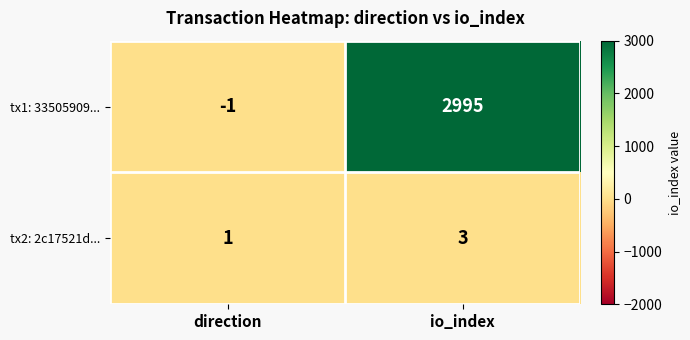

Count the number of data series in this chart.

2